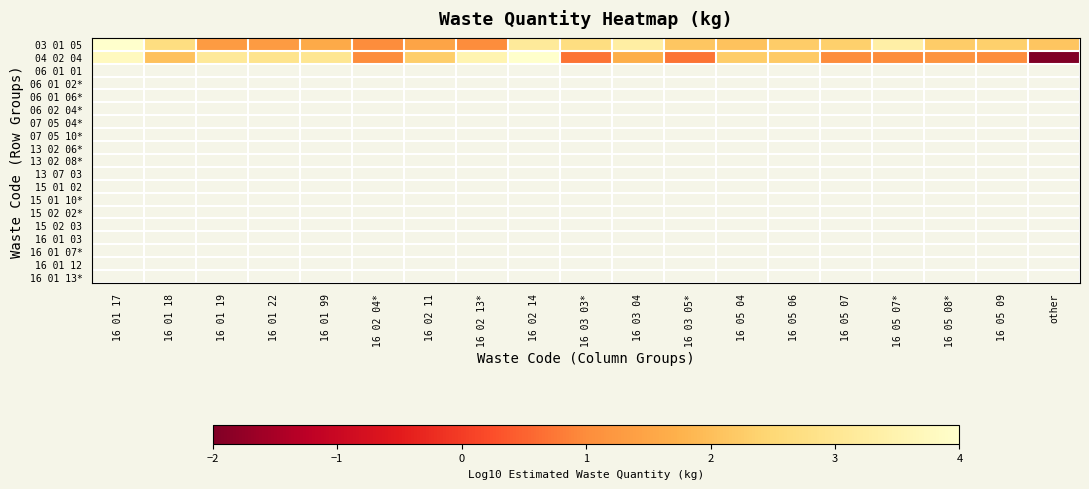

Which has a higher value, 16 05 07* or 16 03 04?

16 05 07*